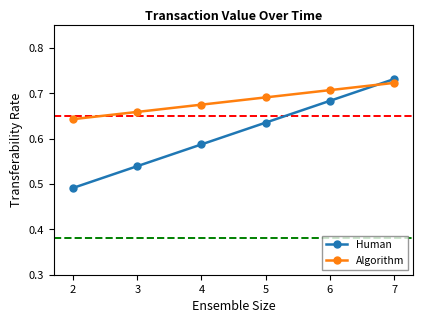

At which category does the chart reach its peak across all series?

7